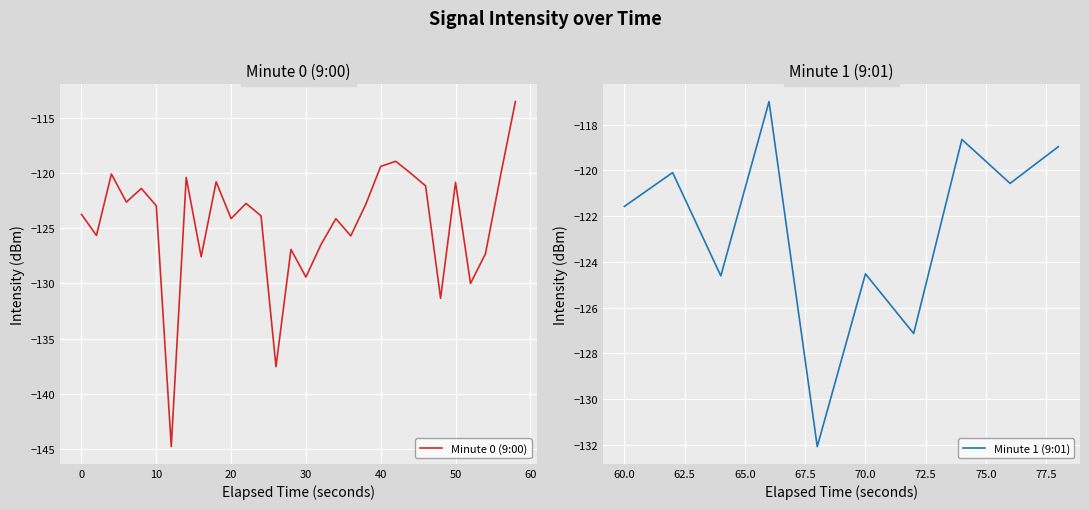

Where does the data first go above -122?

2